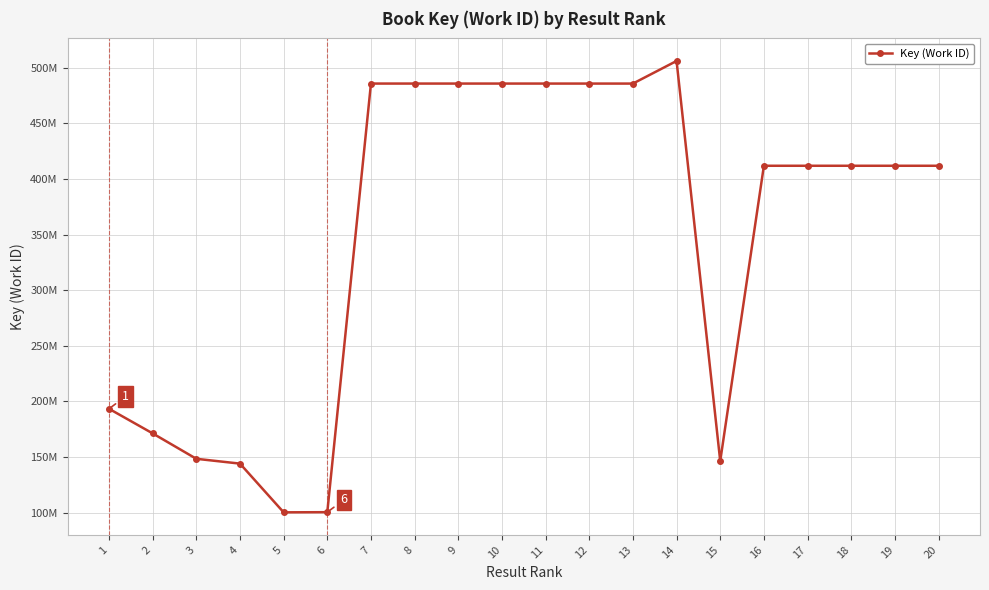

Does the chart have visible grid lines?

Yes